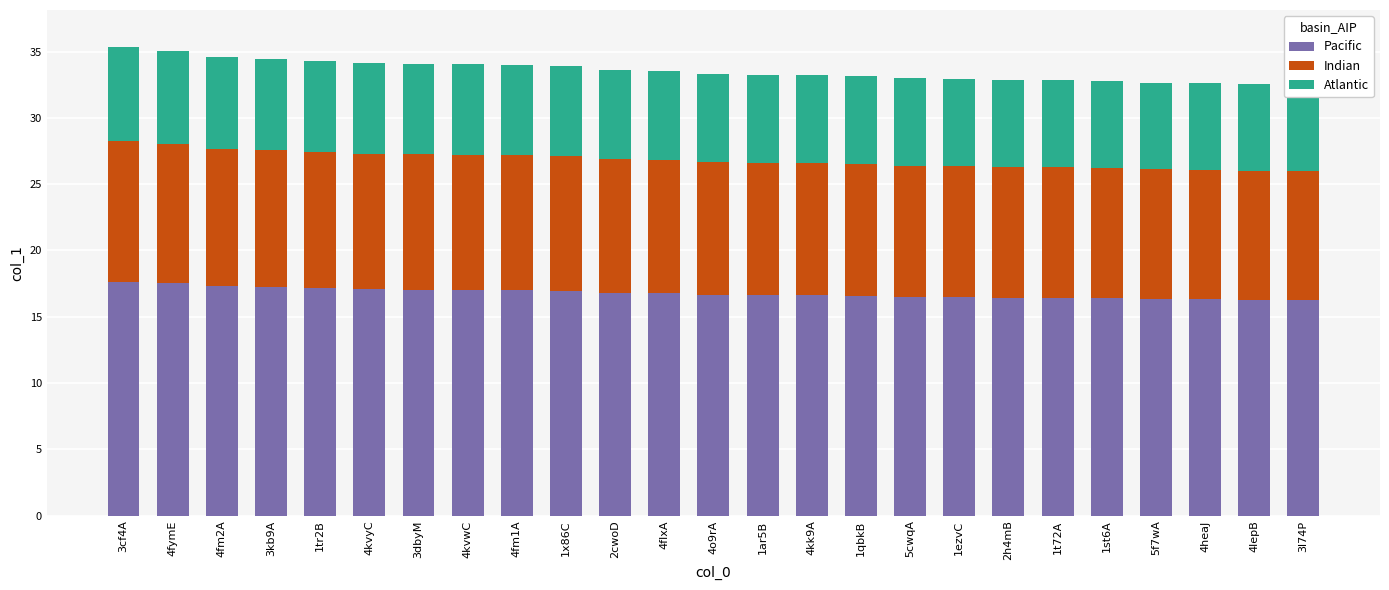

Rank the series by their maximum value, from highest to lowest.

Pacific, Indian, Atlantic